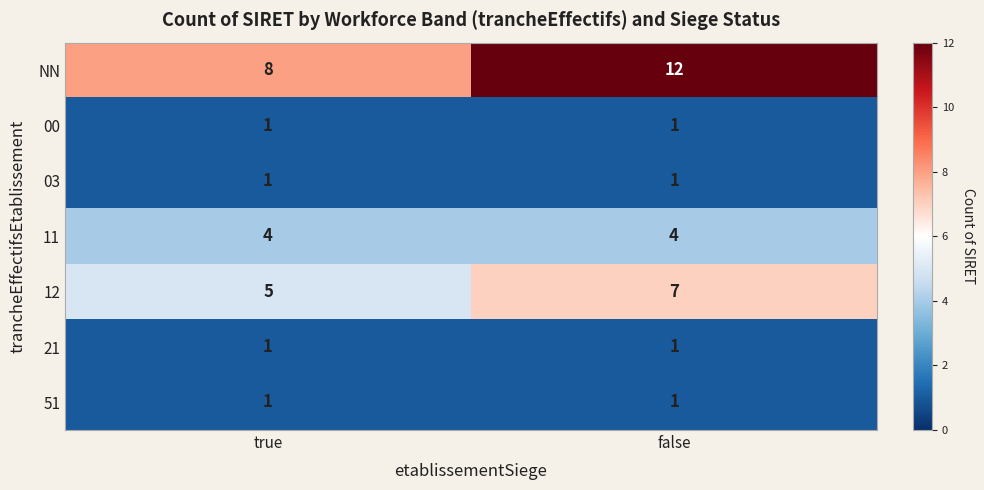

True or false: 11 has a value of 4 at false.

True